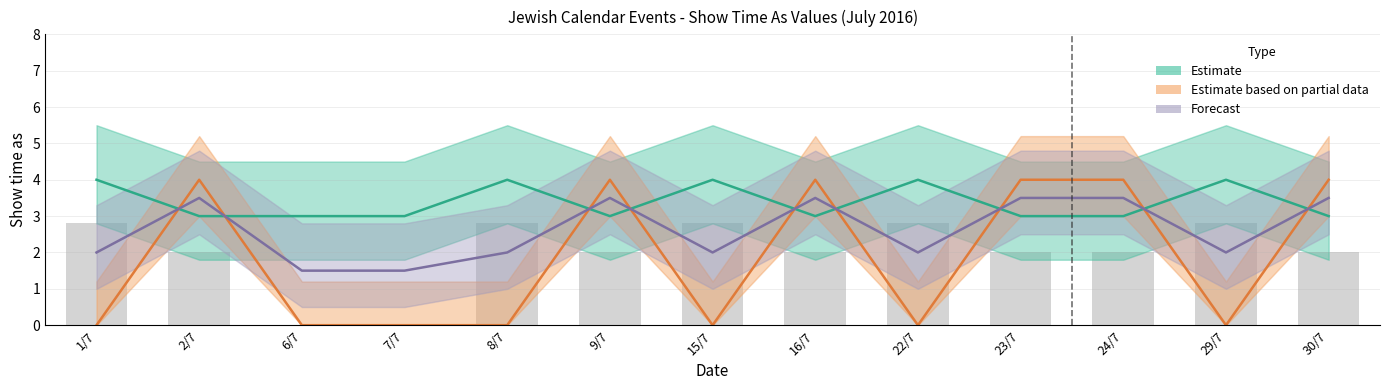

Which series has the widest spread of values?

Estimate based on partial data